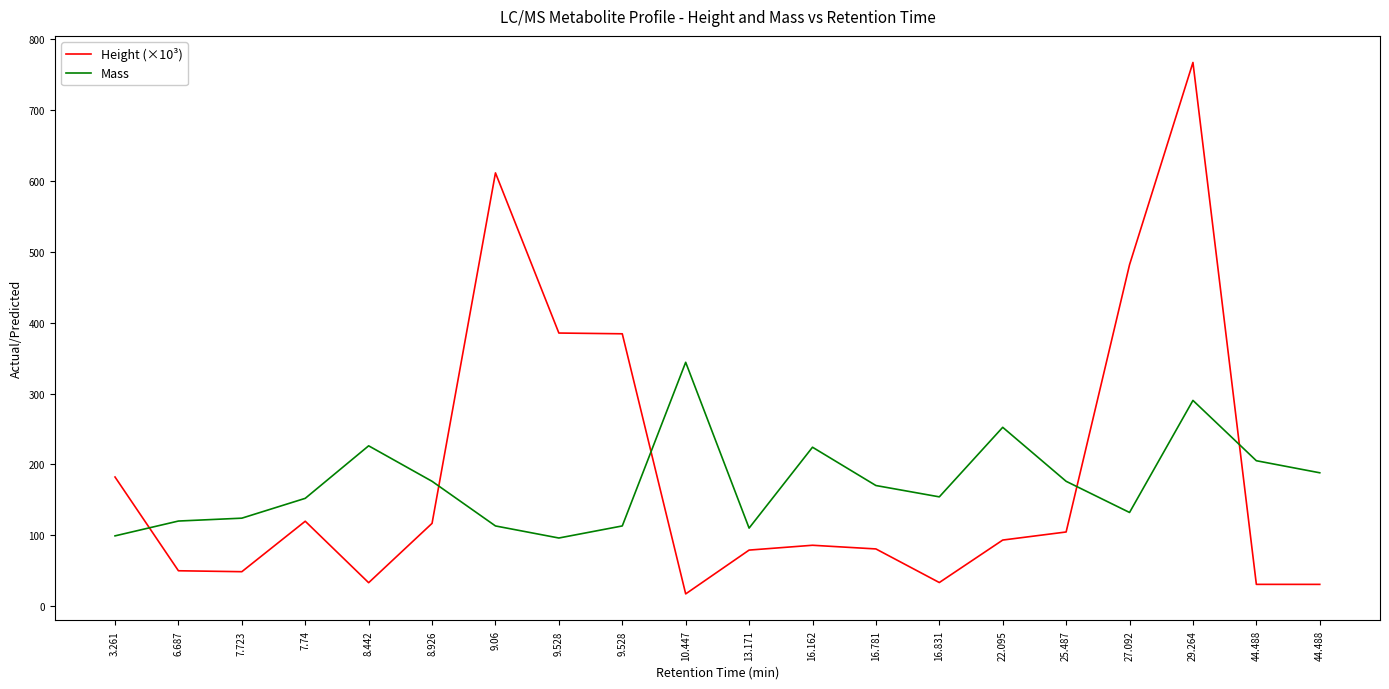

How many lines are shown in the chart?

2